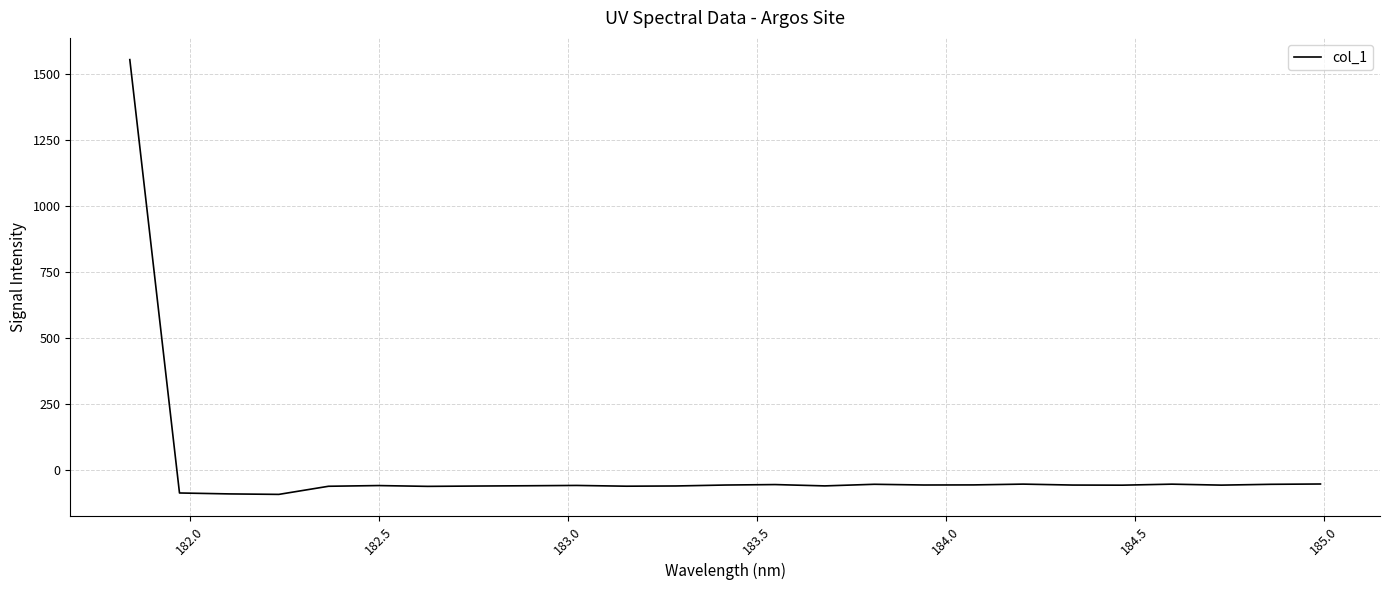

What is the smallest value displayed?

-91.8